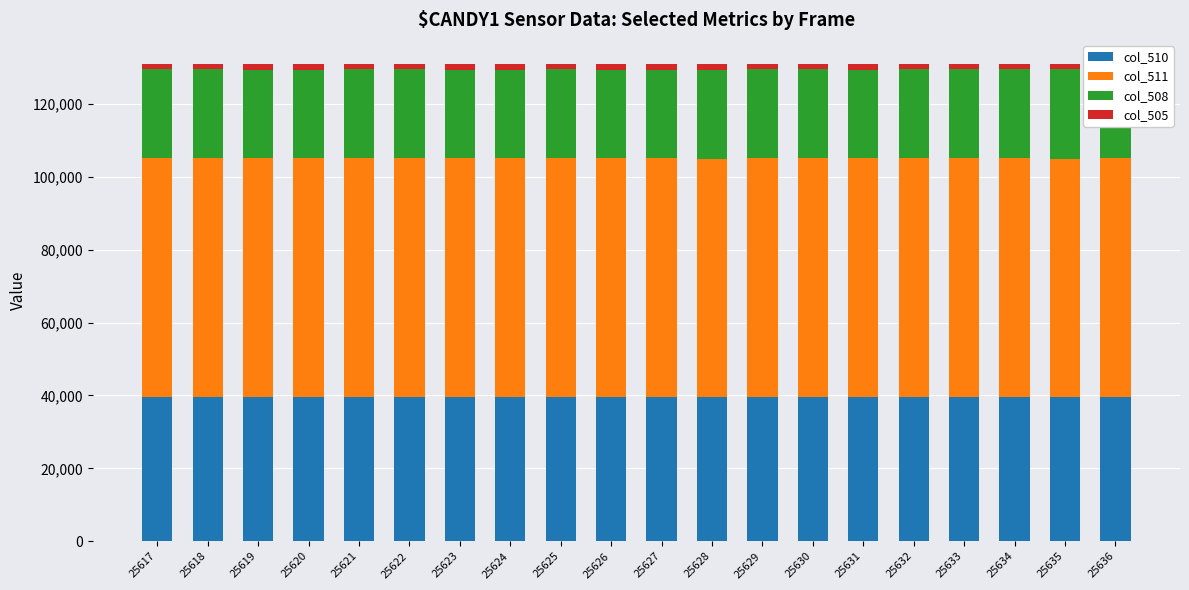

Rank the series by their maximum value, from lowest to highest.

col_505, col_508, col_510, col_511